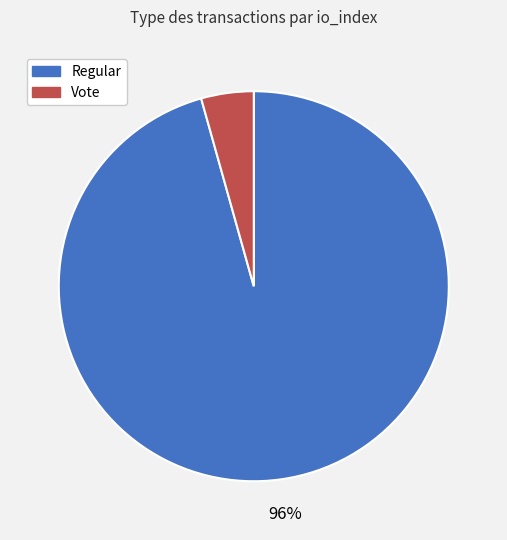

To the nearest percent, what is the average slice percentage?

50%